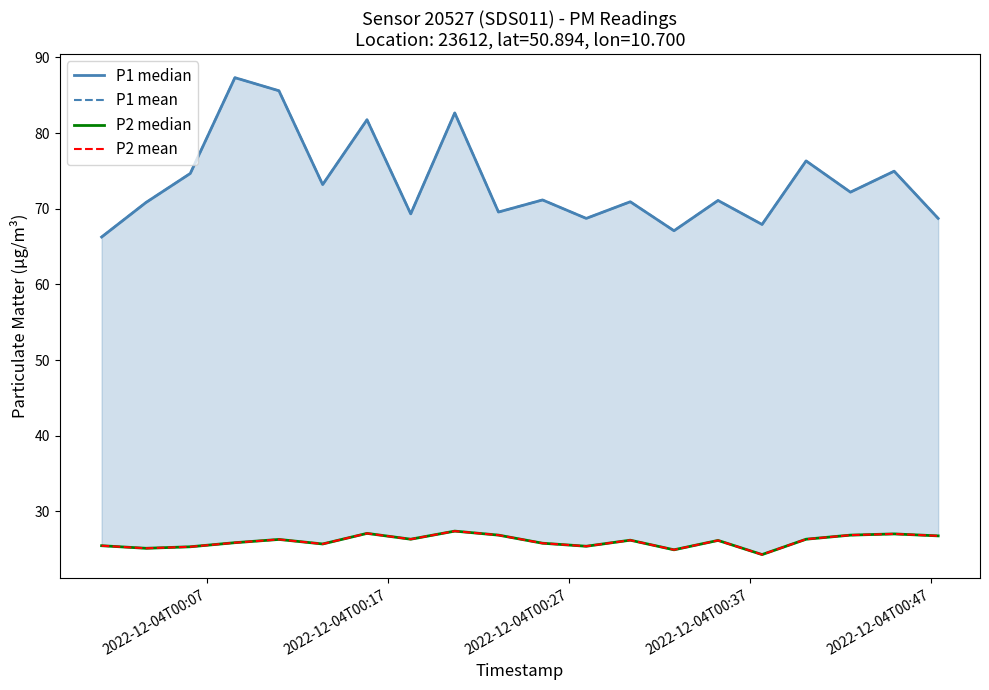

What is the greatest value displayed?

87.3